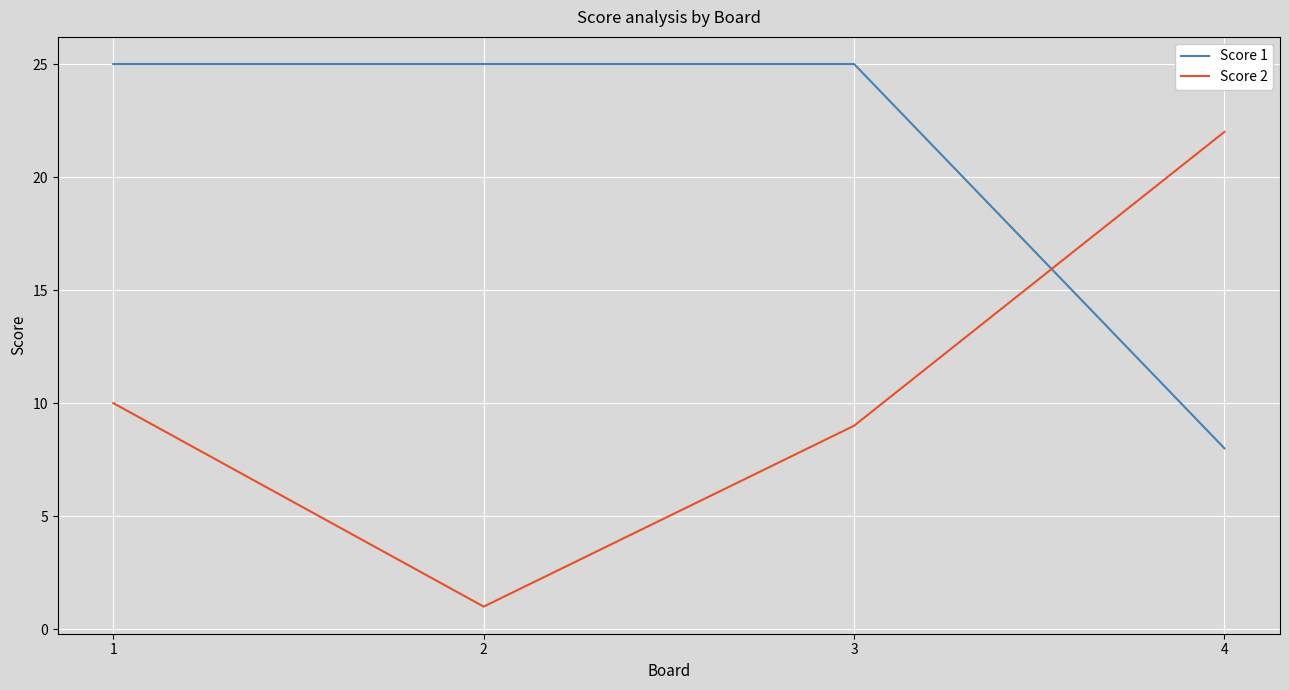

Is the value of Score 1 at 2 greater than the value of Score 2 at 2?

Yes